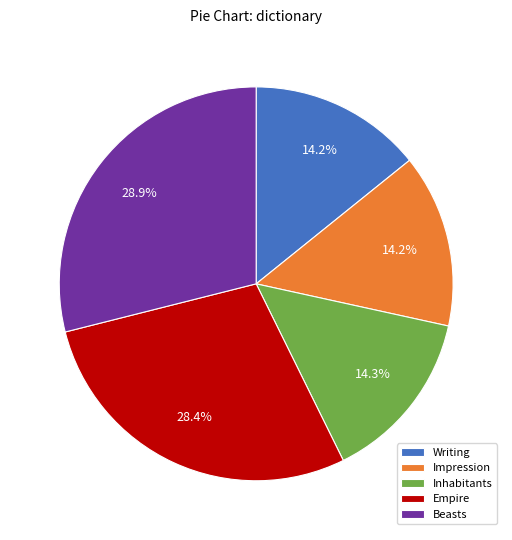

Which has a higher value, Empire or Inhabitants?

Empire